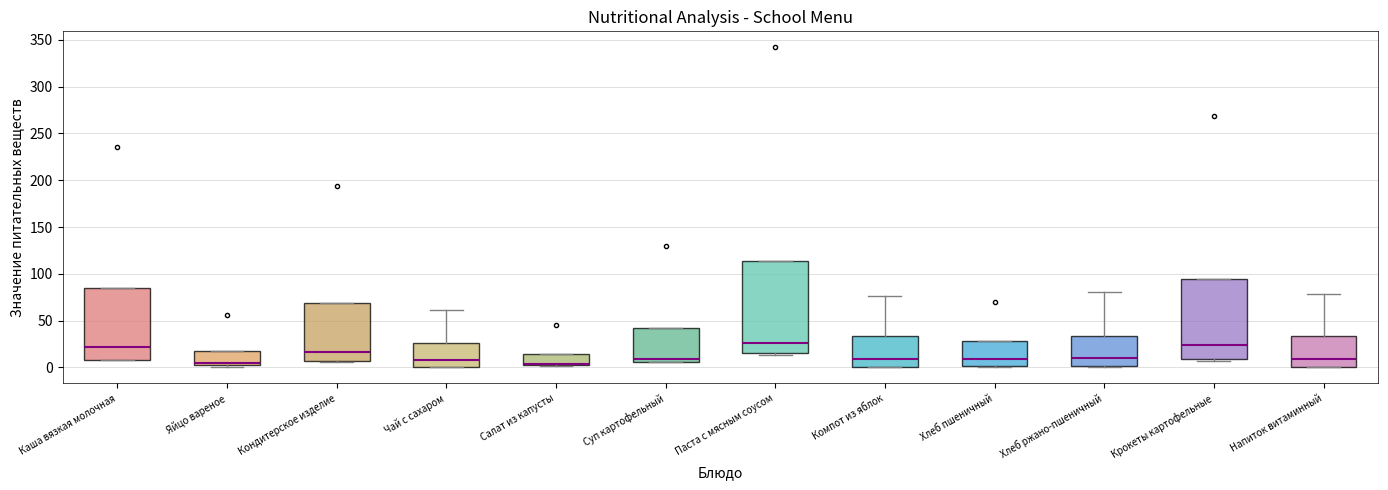

Reading left to right, read every box against the y-axis: the position of its median line, the range the box covers, and the ends of its whiskers. The values are not printed on the chart, so give them approximately, as read against the axis.

Каша вязкая молочная: median 20, box 10 to 85, whiskers 10 to 85
Яйцо вареное: median 5 (drawn on the box's lower edge), box 5 to 20, whiskers 0 to 20
Кондитерское изделие: median 15, box 5 to 70, whiskers 5 to 70
Чай с сахаром: median 10, box 0 to 25, whiskers 0 to 60
Салат из капусты: median 5 (drawn on the box's lower edge), box 5 to 15, whiskers 0 to 15
Суп картофельный: median 10, box 5 to 40, whiskers 5 to 40
Паста с мясным соусом: median 25, box 15 to 115, whiskers 15 (just below the box's lower edge) to 115
Компот из яблок: median 10, box 0 to 35, whiskers 0 to 75
Хлеб пшеничный: median 10, box 0 to 30, whiskers 0 to 30
Хлеб ржано-пшеничный: median 10, box 0 to 35, whiskers 0 to 80
Крокеты картофельные: median 25, box 10 to 95, whiskers 5 to 95
Напиток витаминный: median 10, box 0 to 35, whiskers 0 to 80